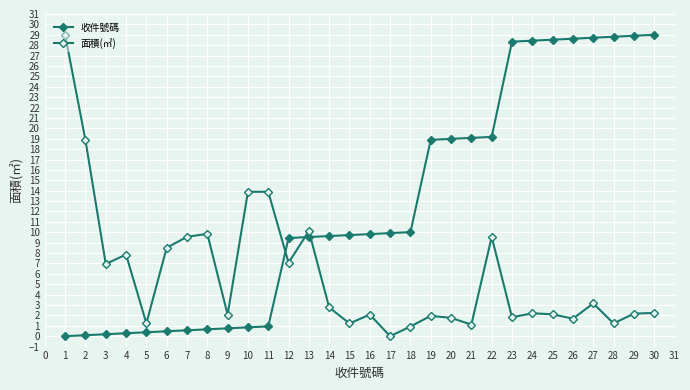

The 面積(㎡) series shows 2.6 at 21. True or false?

False